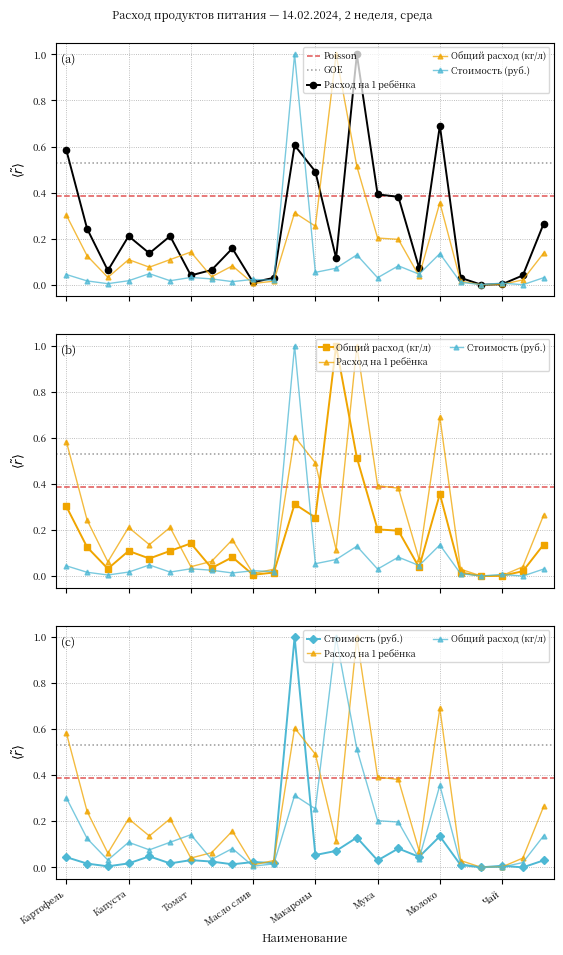

Count the number of categories in the chart.

24